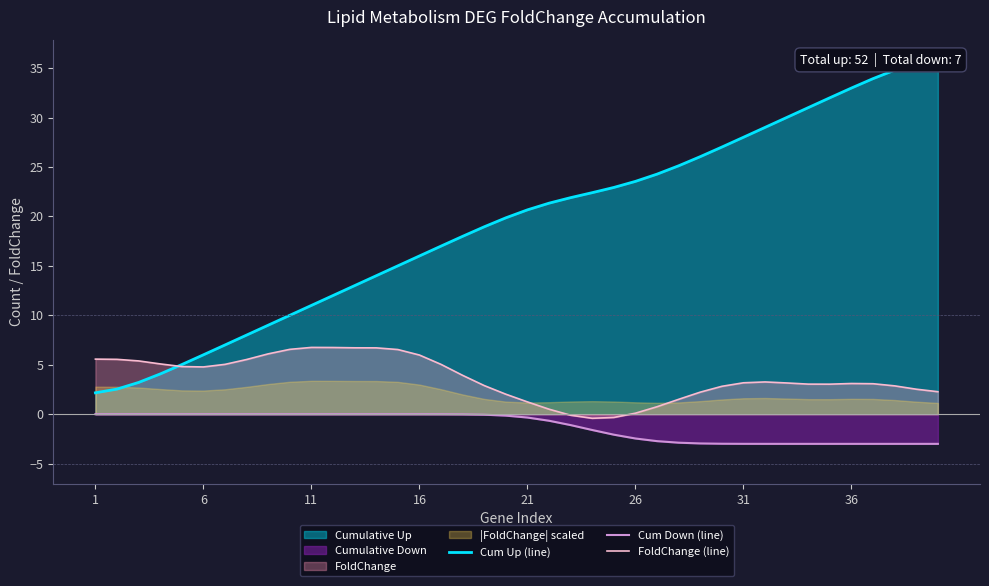

Which series has the largest total across all categories?

Cum Up (line)